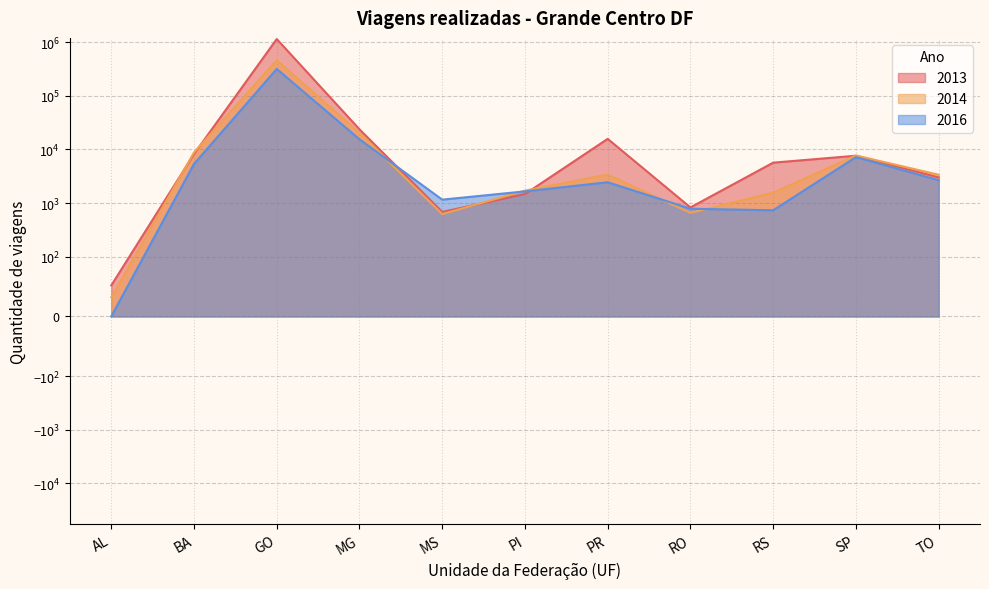

Does the chart have visible grid lines?

Yes